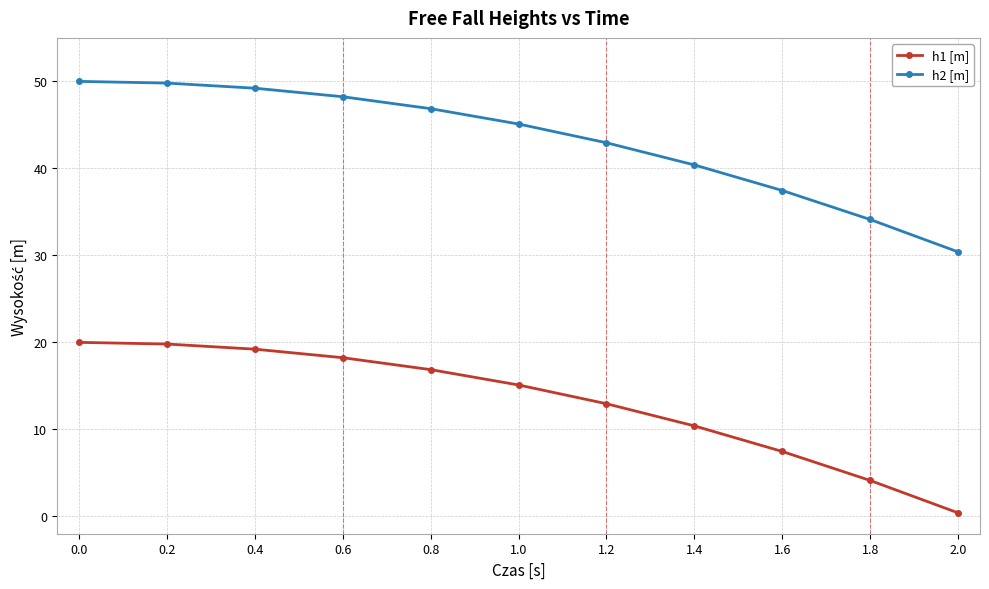

True or false: h1 [m] and h2 [m] intersect in this chart.

False